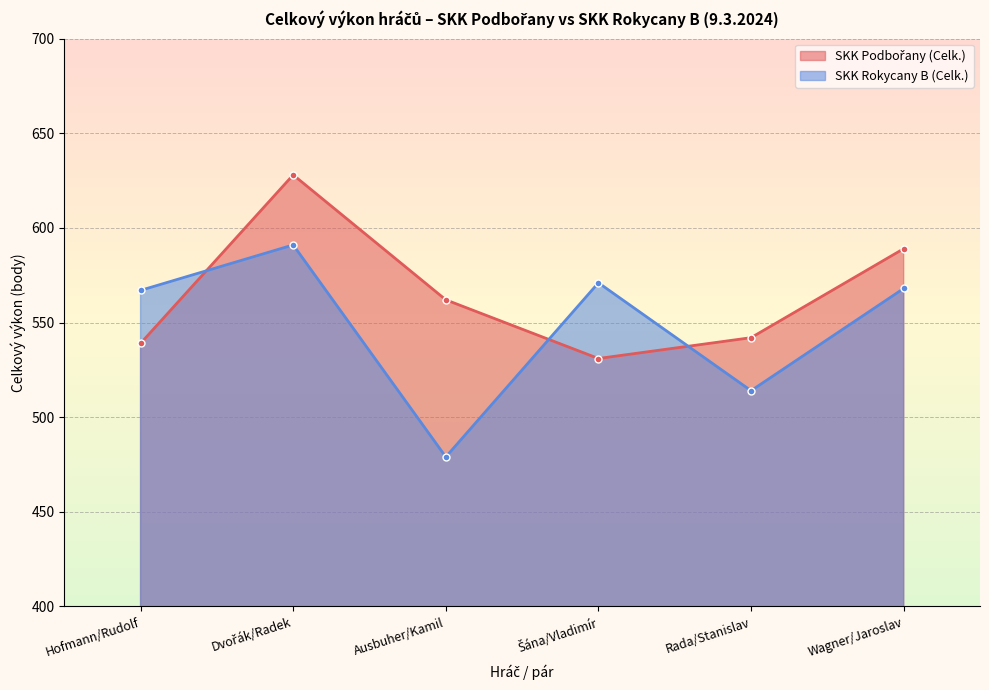

Reading left to right, list all the values displayed in this chart.

SKK Podbořany (Celk.): Hofmann/Rudolf=539	Dvořák/Radek=628	Ausbuher/Kamil=562	Šána/Vladimír=531	Rada/Stanislav=542	Wagner/Jaroslav=589
SKK Rokycany B (Celk.): Hofmann/Rudolf=567	Dvořák/Radek=591	Ausbuher/Kamil=479	Šána/Vladimír=571	Rada/Stanislav=514	Wagner/Jaroslav=568